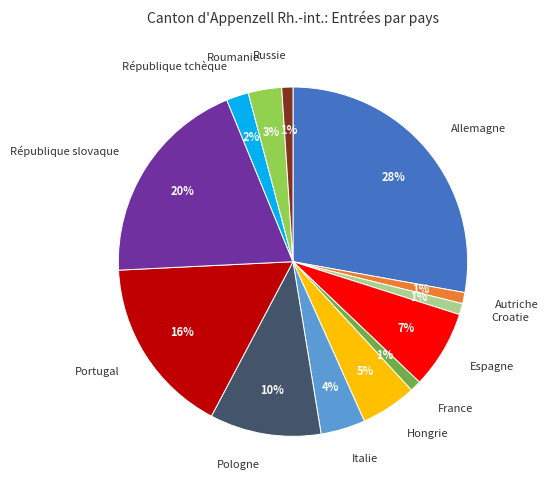

Does Espagne account for over 50% of the chart?

No